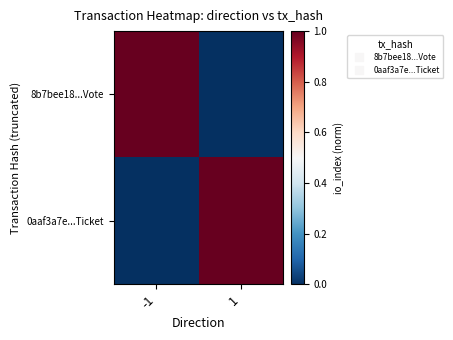

Which has a higher value, 1 or -1?

-1